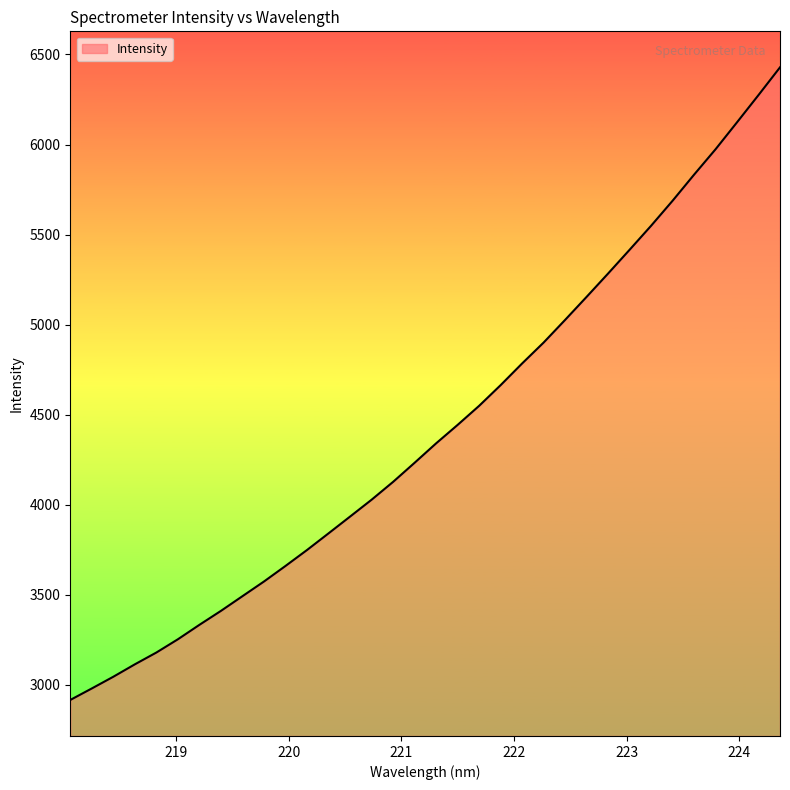

What is the difference between the maximum and minimum values?

3512.8